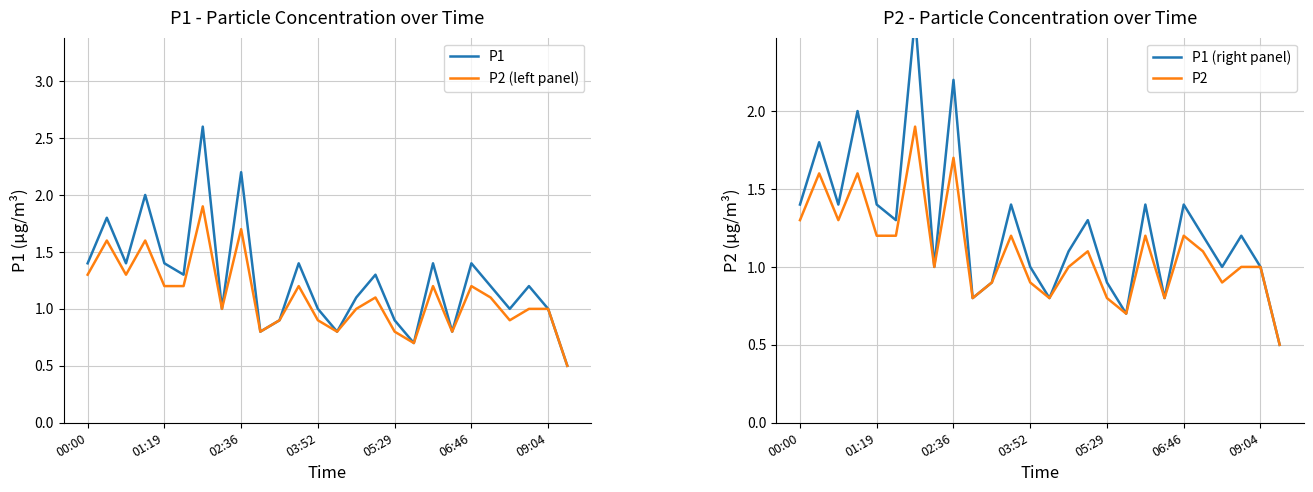

True or false: P1 (right panel) and P1 intersect in this chart.

False